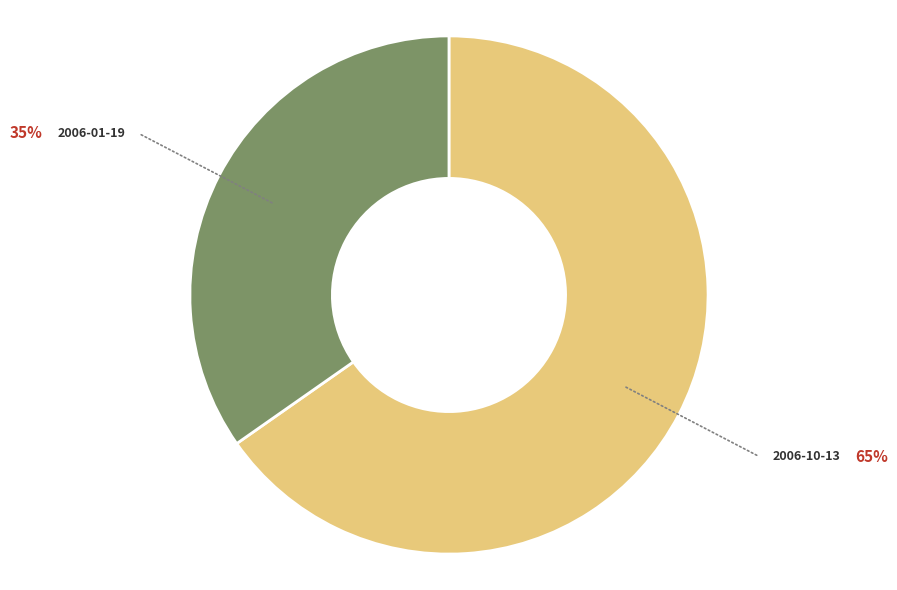

Is there a majority slice in this chart?

Yes